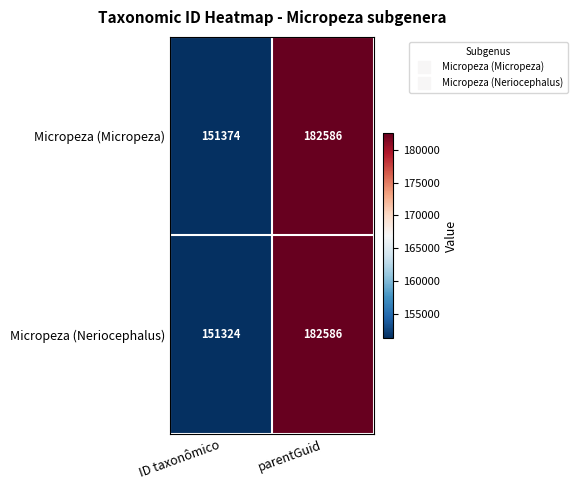

What is the approximate value of Micropeza (Neriocephalus) at parentGuid?

182586